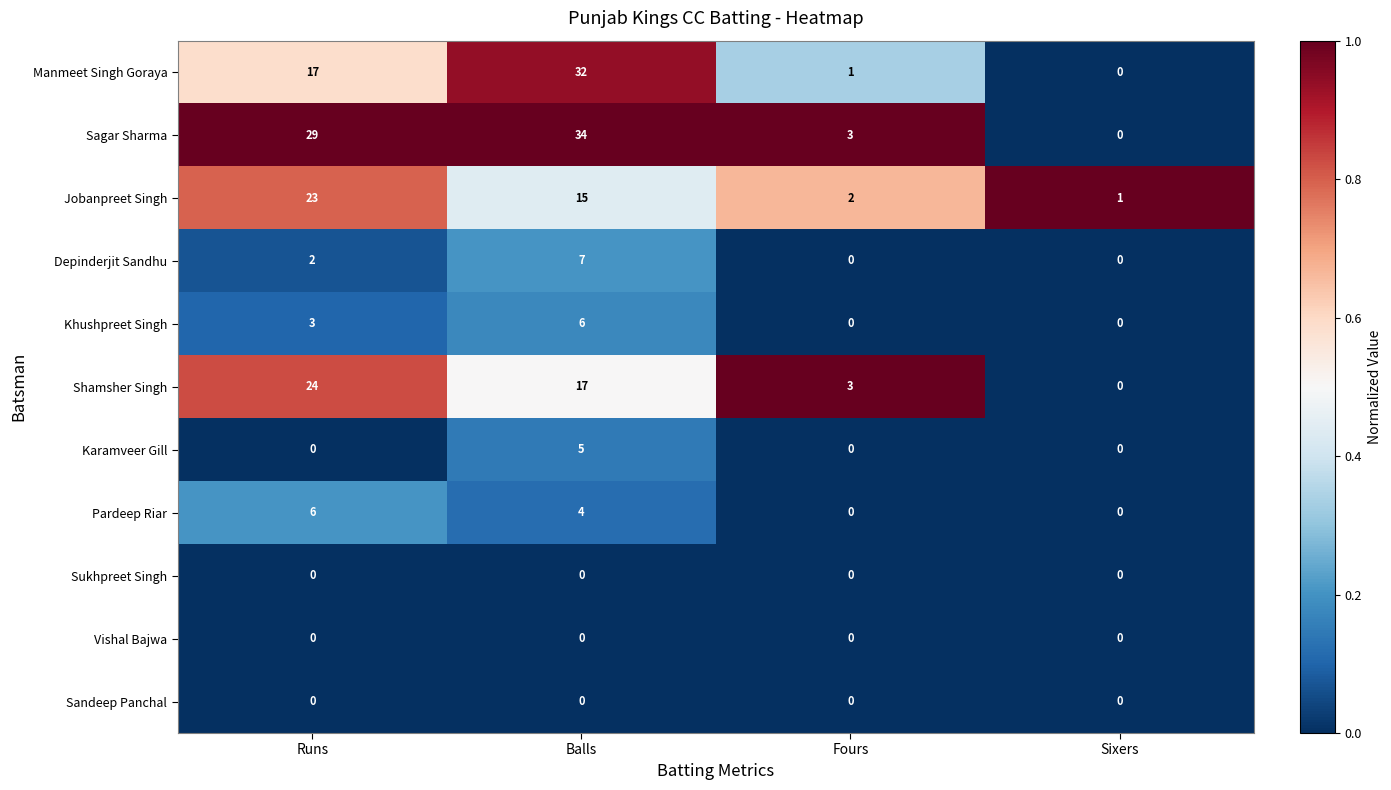

Read the Pardeep Riar value at Runs.

6